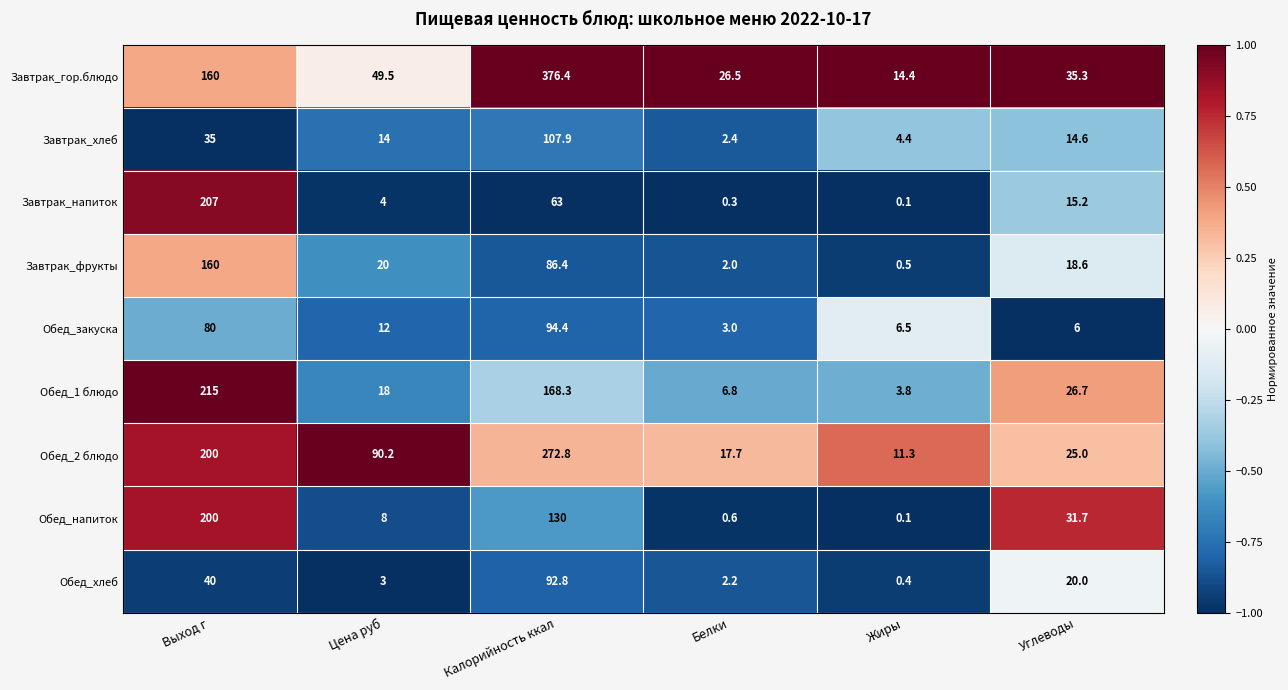

Rank the categories by Завтрак_гор.блюдо value from highest to lowest.

Калорийность ккал, Выход г, Цена руб, Углеводы, Белки, Жиры